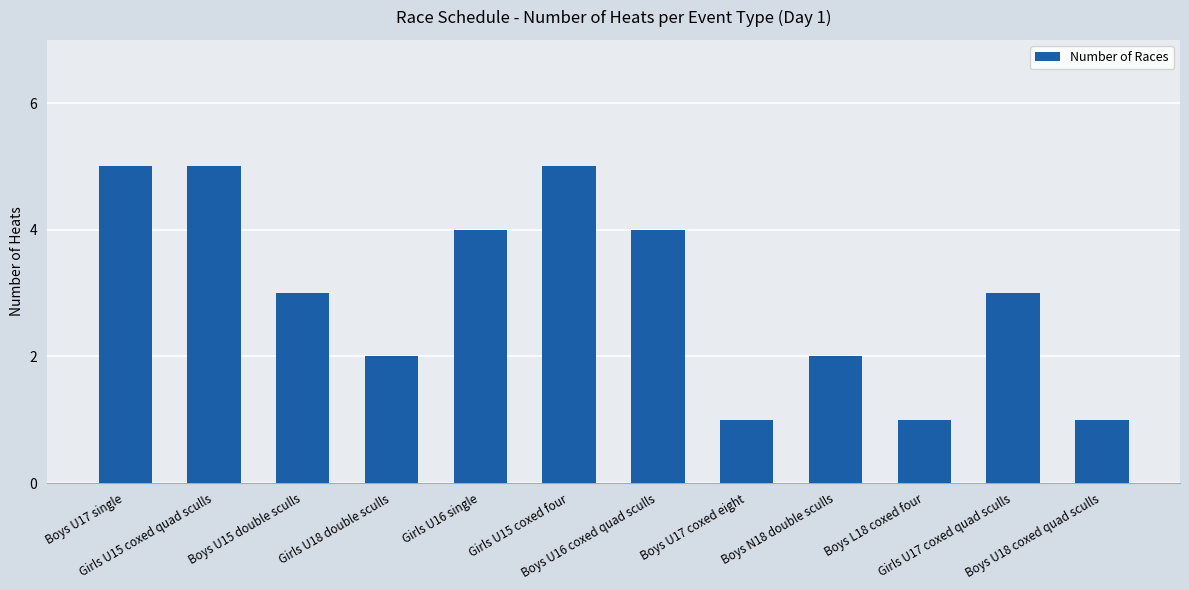

True or false: the data shows 2 at Girls U18 double sculls.

True